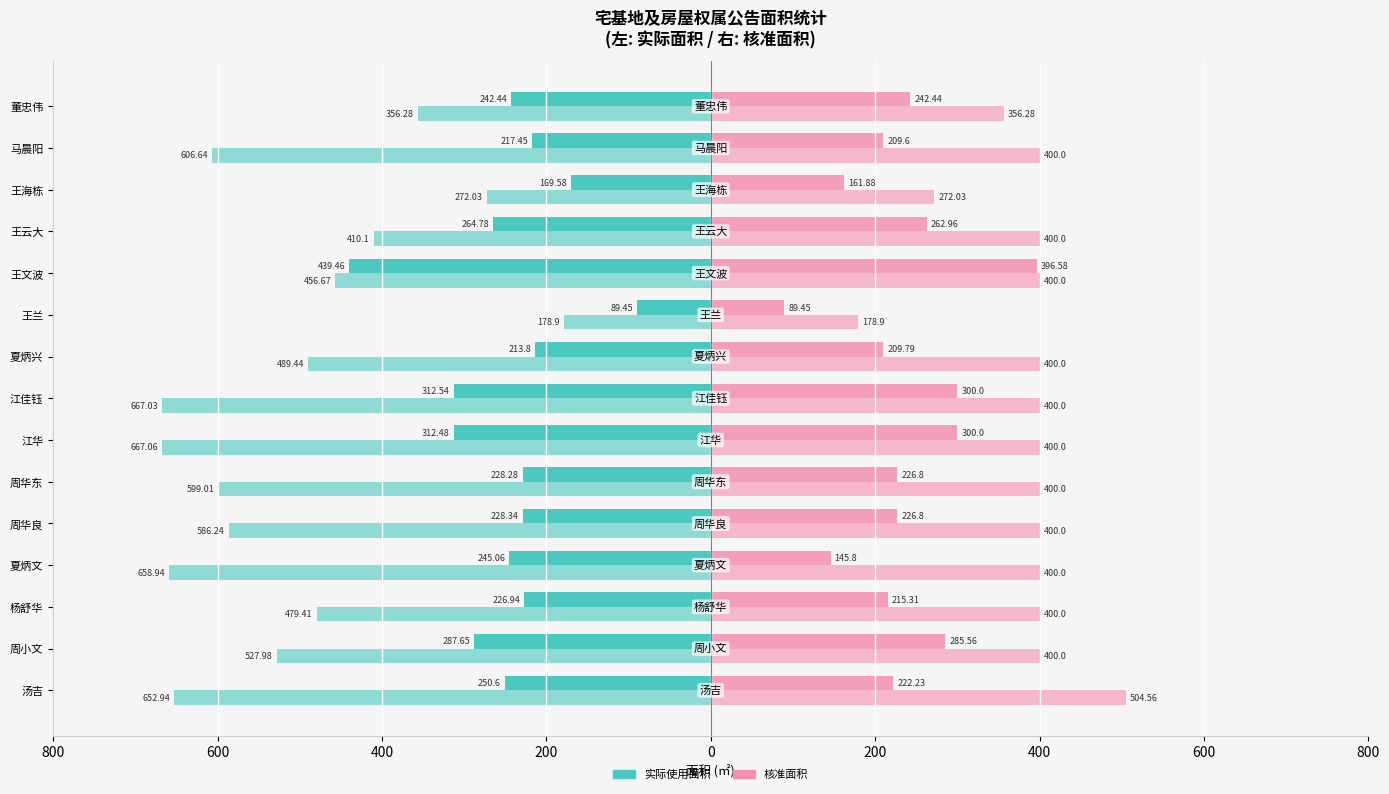

Count the number of categories in the chart.

15